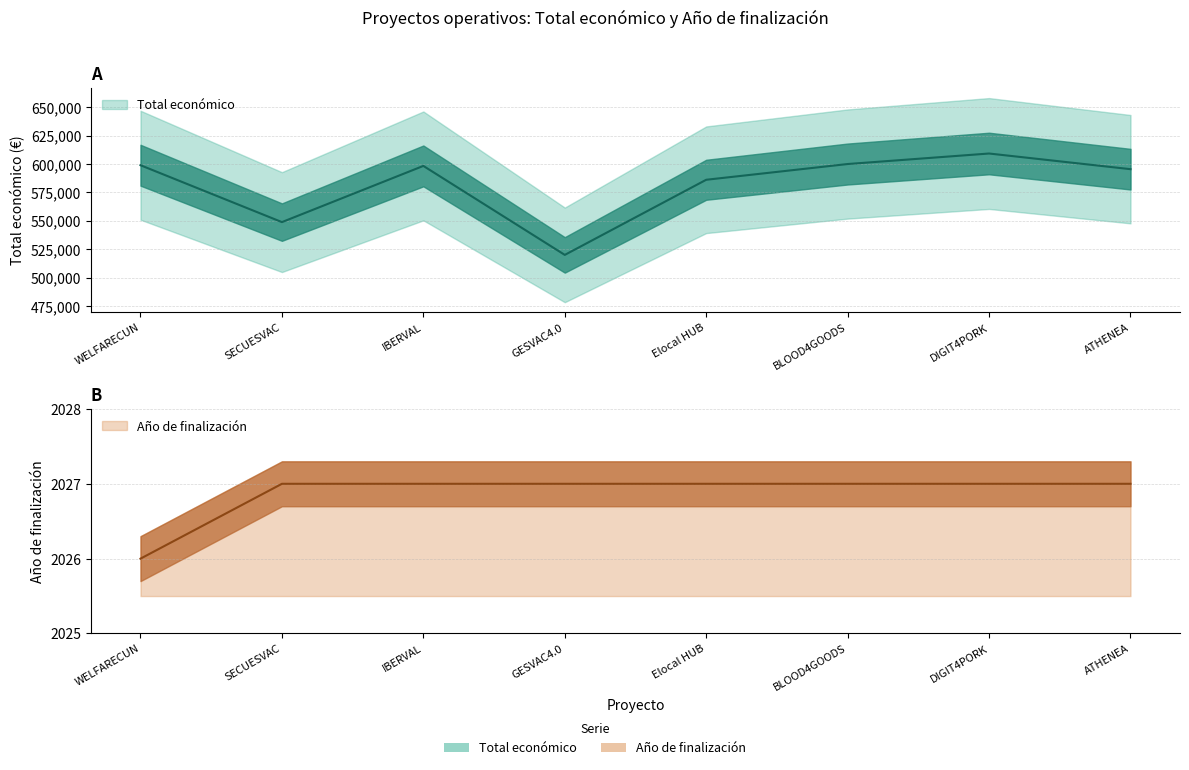

What is the label of the 2nd point from the left?

SECUESVAC